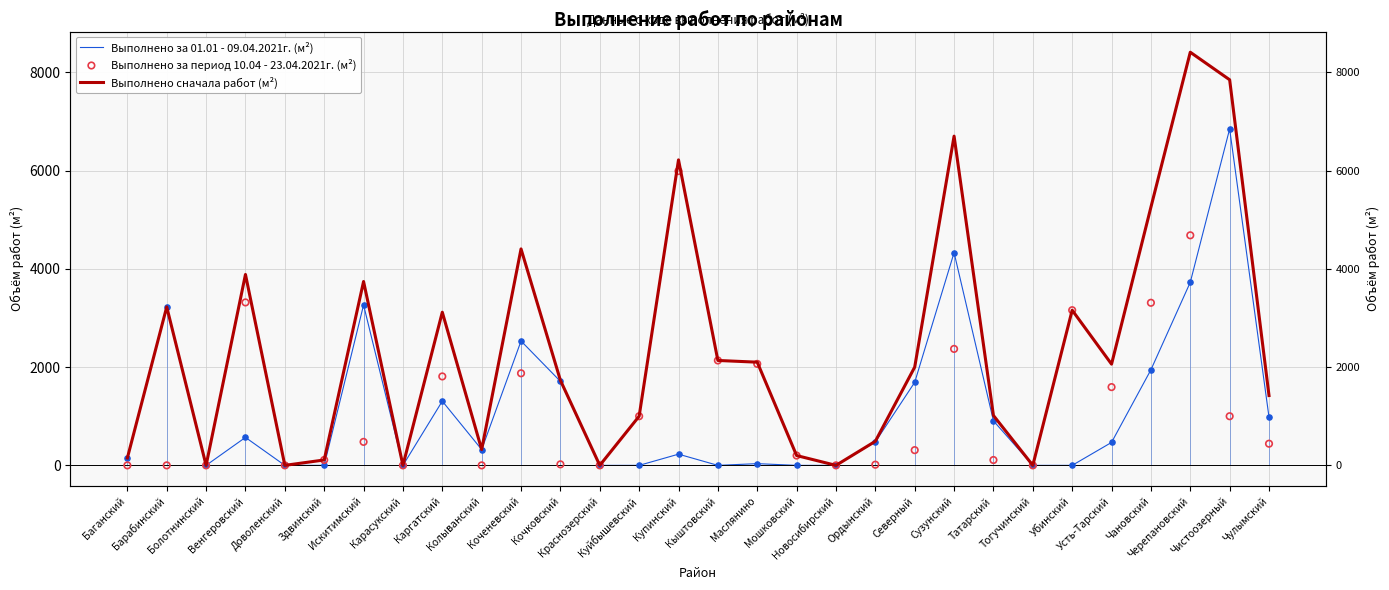

Which series contains the lowest Y value?

Выполнено за 01.01 - 09.04.2021г. (м²)